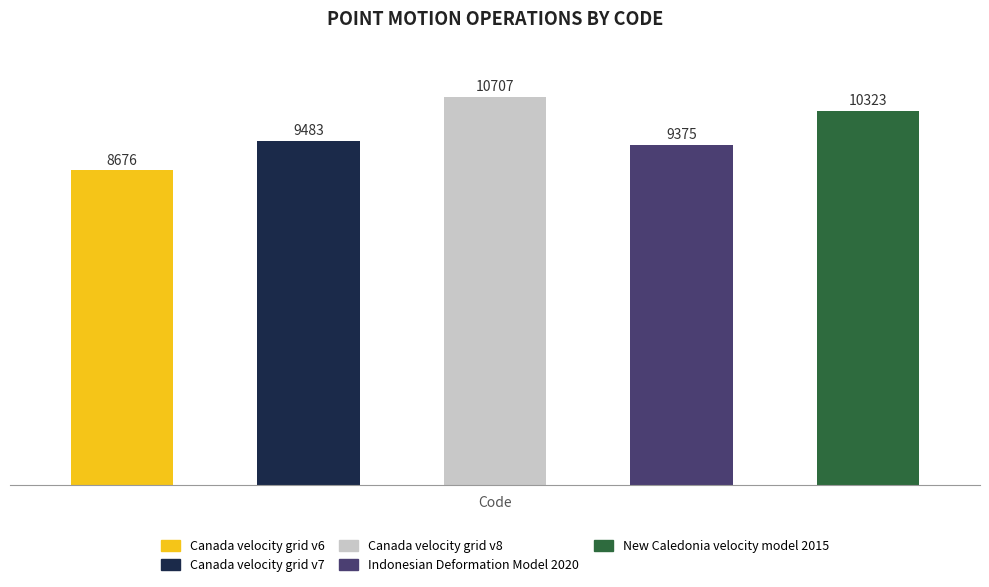

Is it true that the value at Canada velocity
grid v8 is 10707?

True